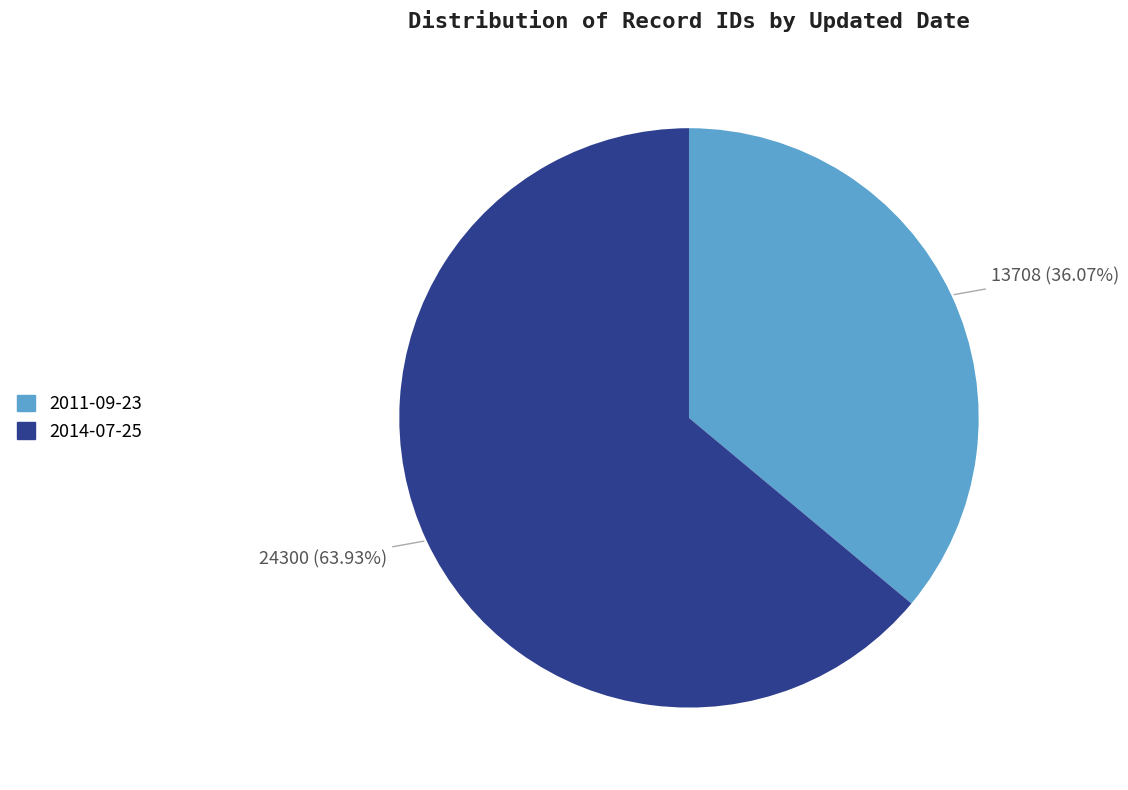

Which category accounts for the majority?

2014-07-25